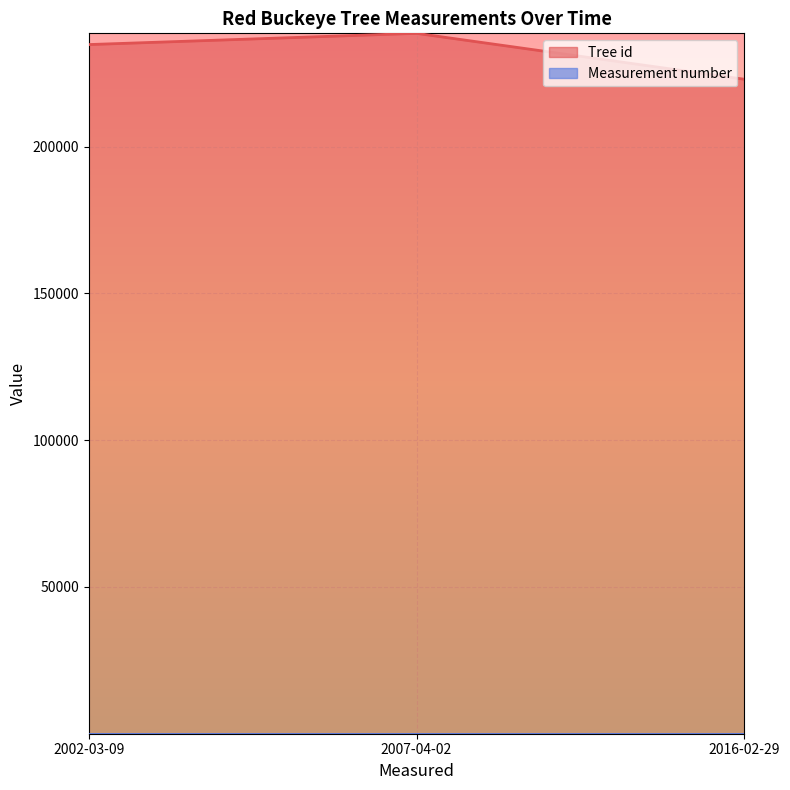

What position from the left is 2016-02-29?

3